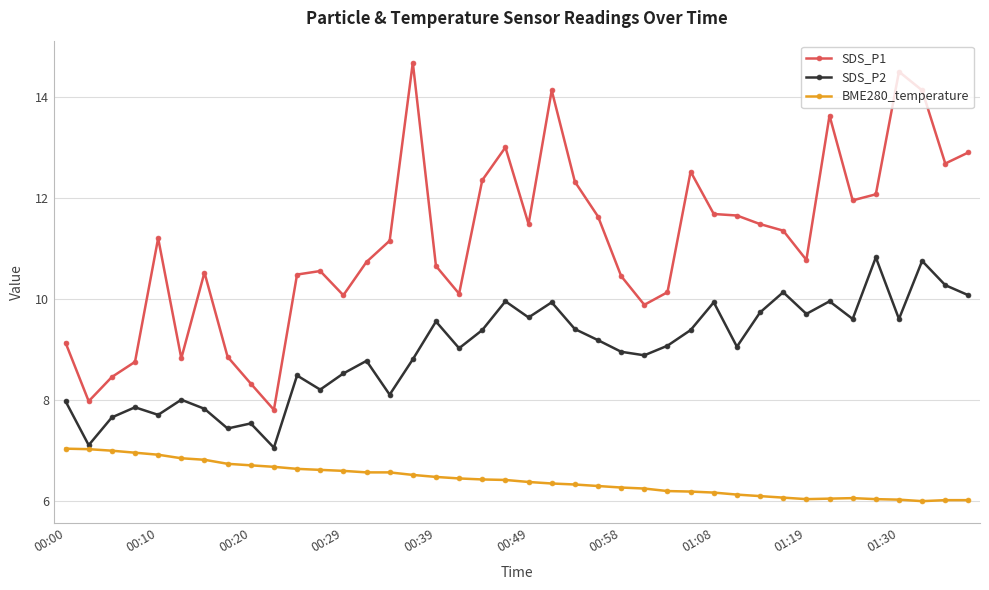

How many lines are shown in the chart?

3